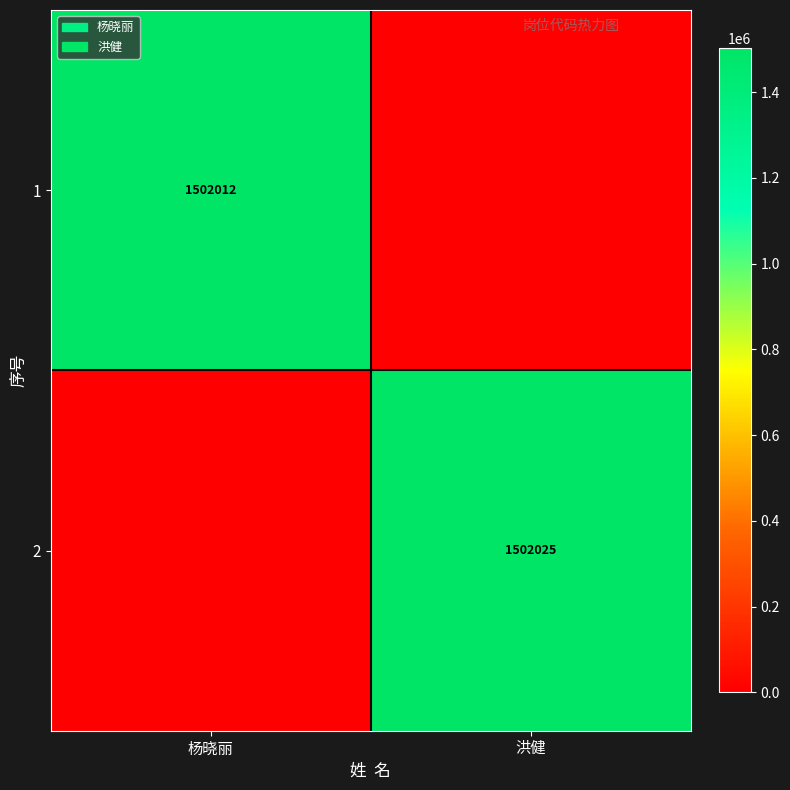

The value of 1 at 杨晓丽 is 2345112. True or false?

False